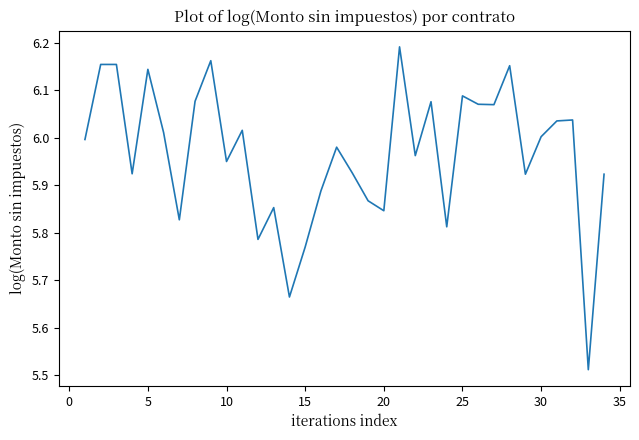

What is the difference between the maximum and minimum values?

0.7